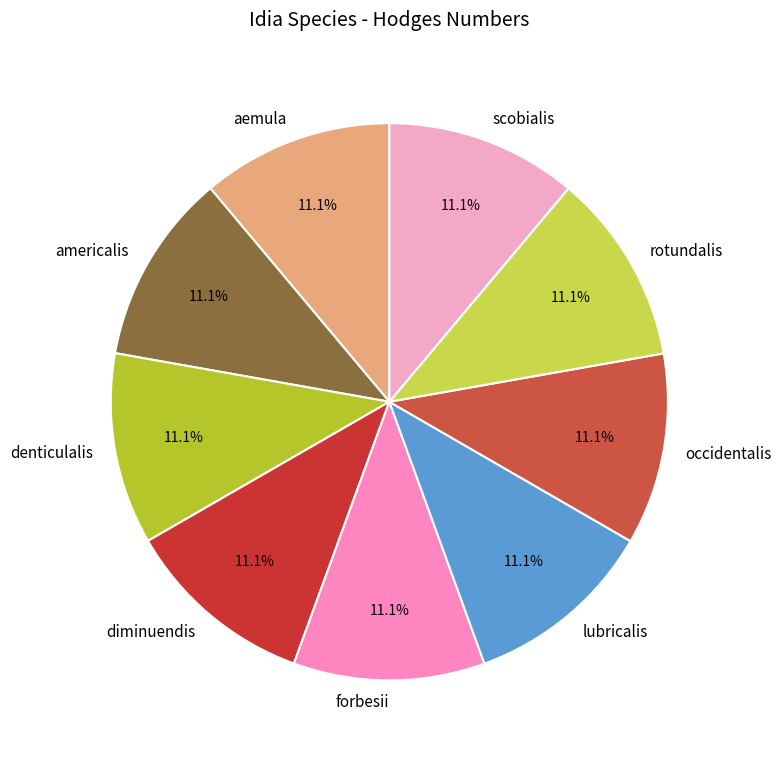

What percentage is the americalis slice, to the nearest percent?

11%